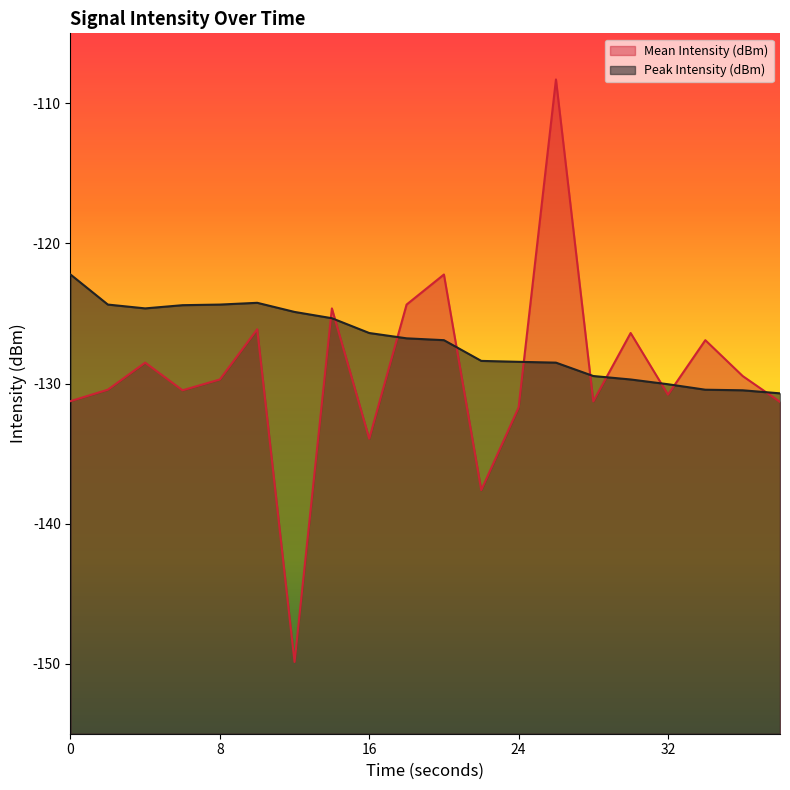

The value of Mean Intensity (dBm) at 26 is -108.3. True or false?

True